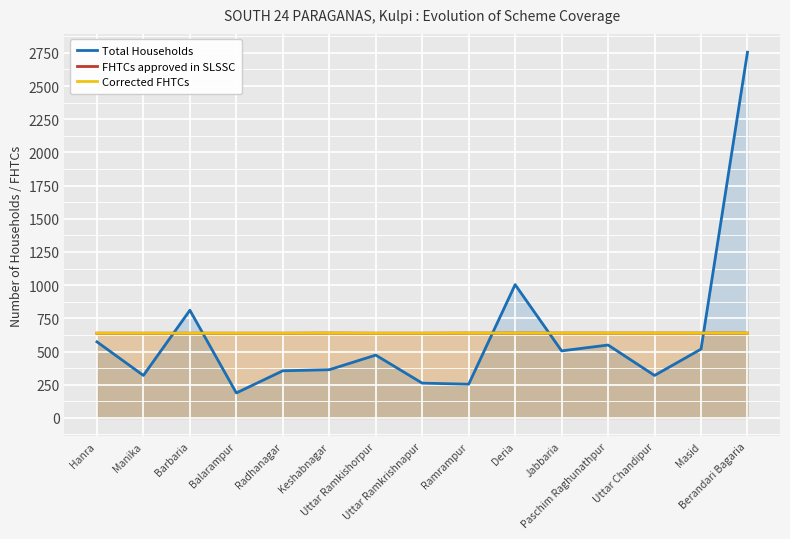

At Uttar Ramkrishnapur, list the series in order from largest to smallest.

FHTCs approved in SLSSC, Corrected FHTCs, Total Households